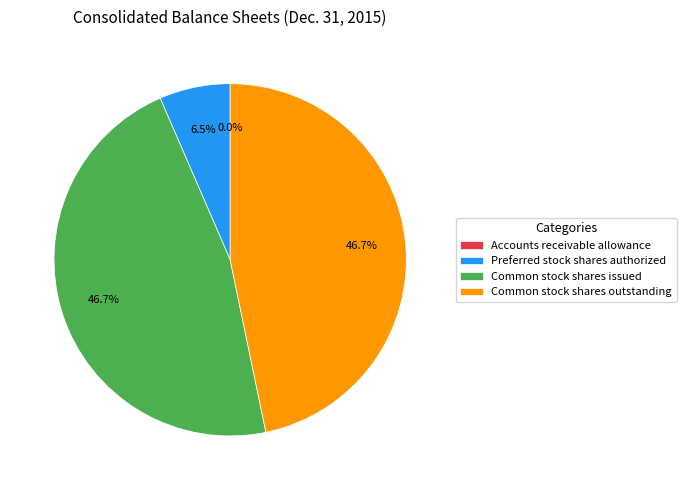

Combined, what portion of the pie is Common stock shares issued and Common stock shares outstanding?

93.5%